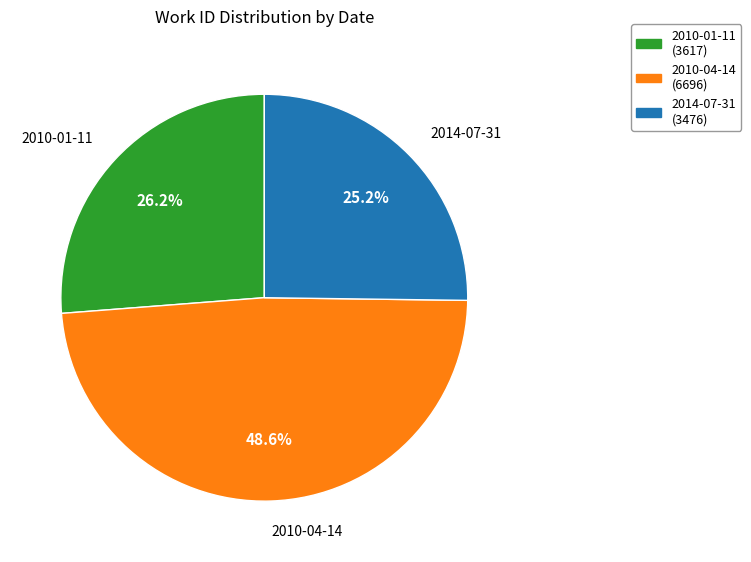

Do 2014-07-31 and 2010-04-14 together represent more than half of the pie?

Yes